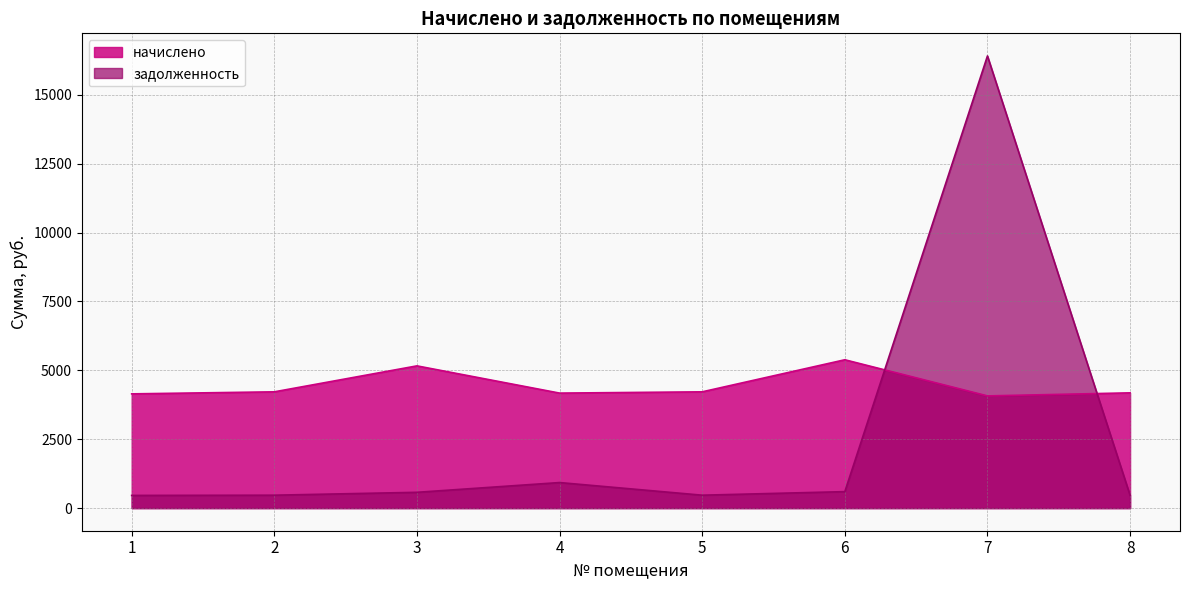

Where is задолженность nearest to the value 8434?

4